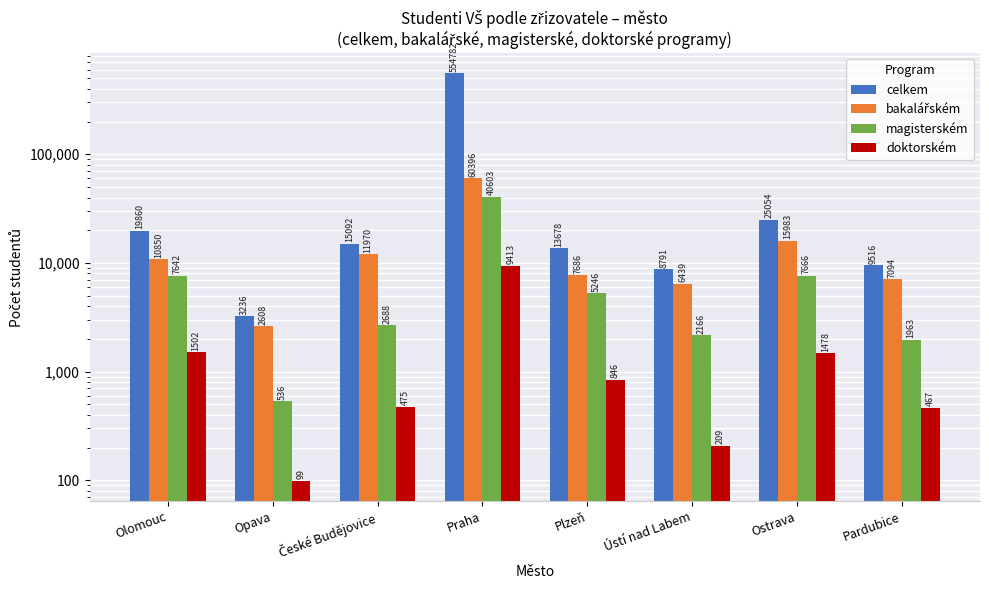

What is the spread (max minus min) of values at Olomouc?

18358